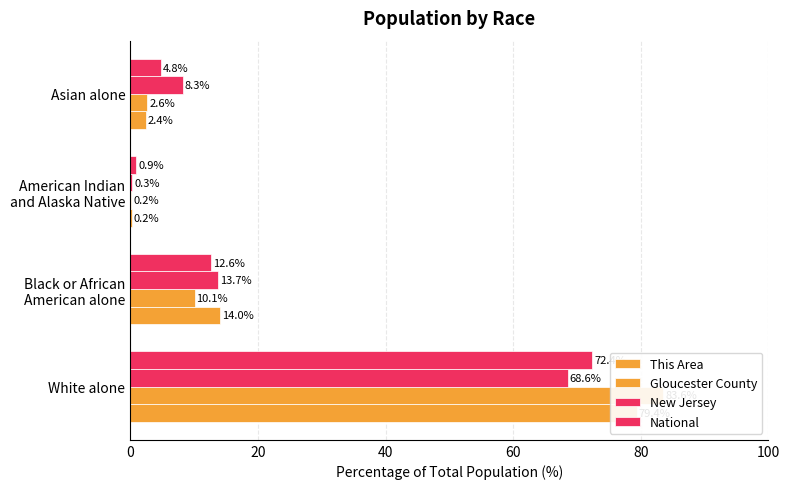

How many values in the This Area series exceed 14?

2